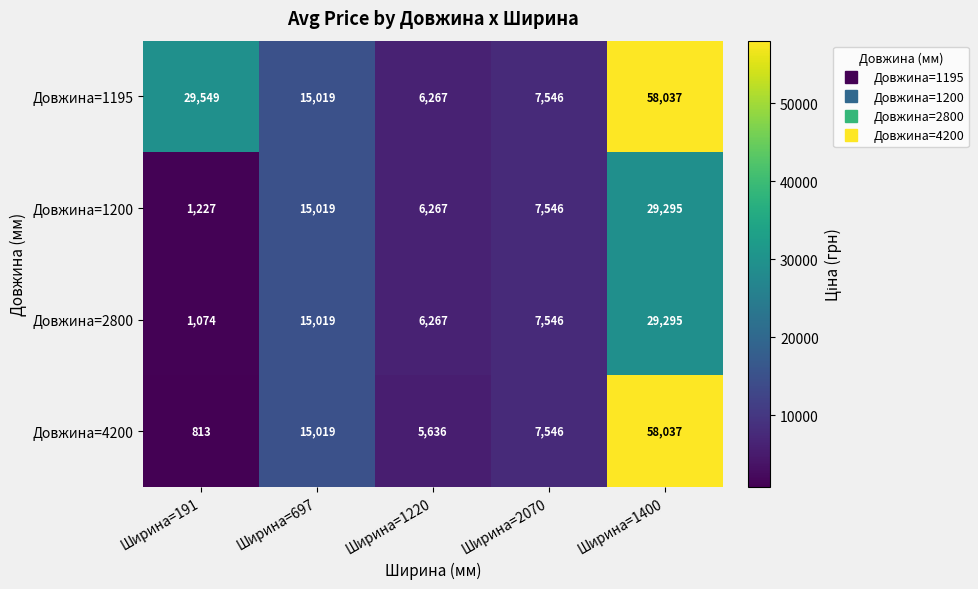

How many series are shown in this chart?

4